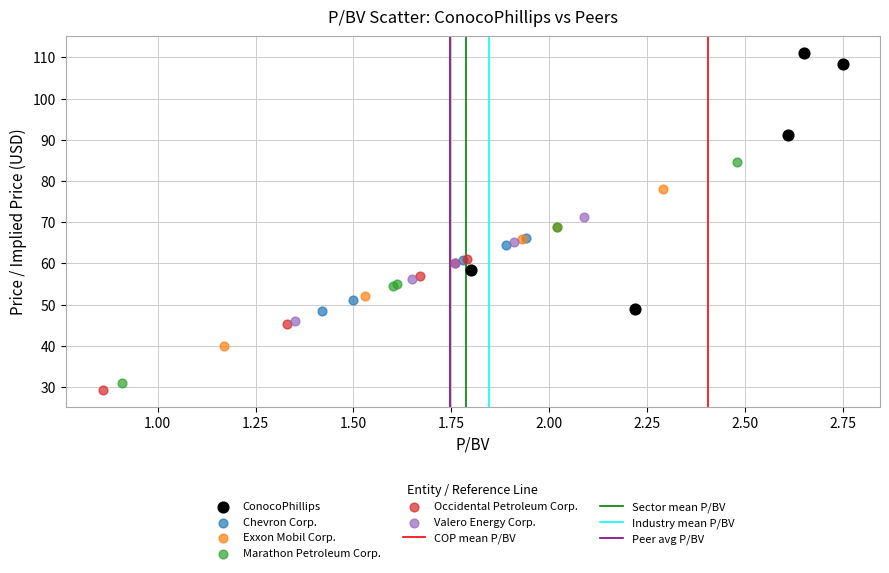

Which series reaches the maximum Y coordinate?

ConocoPhillips